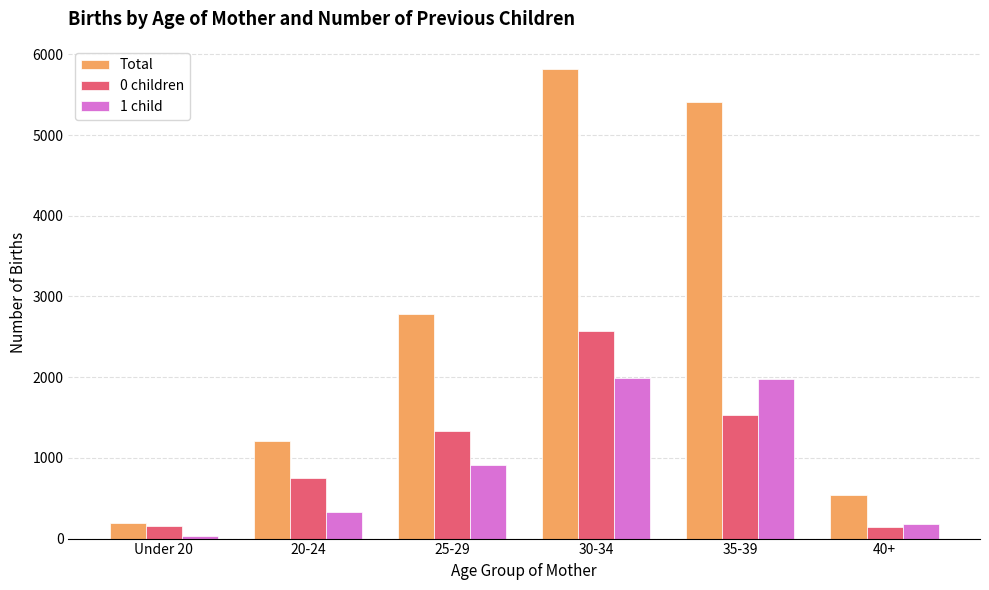

What is the lowest value of the Total series?

188